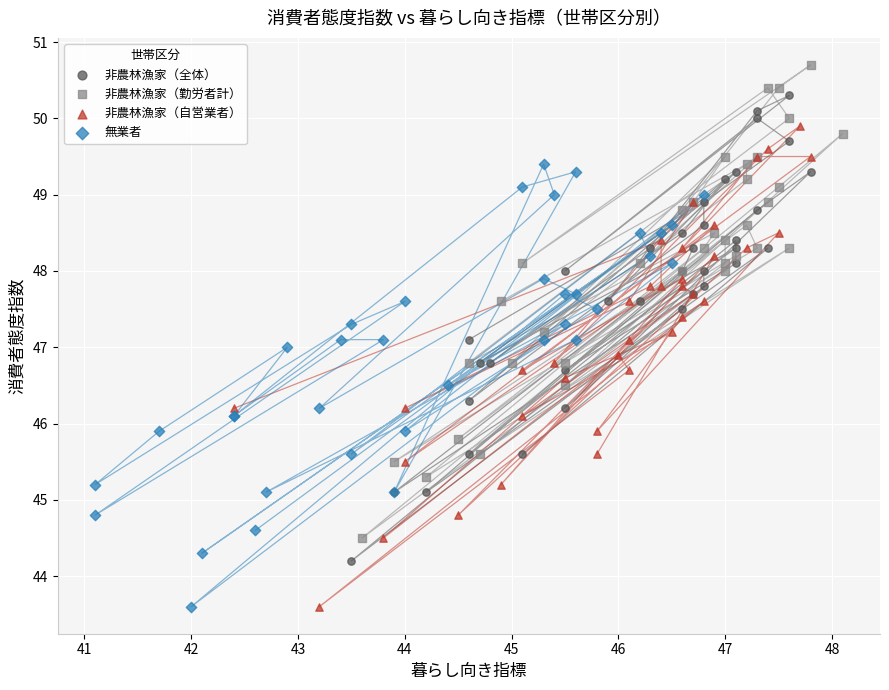

Which series reaches the maximum Y coordinate?

非農林漁家（勤労者計）